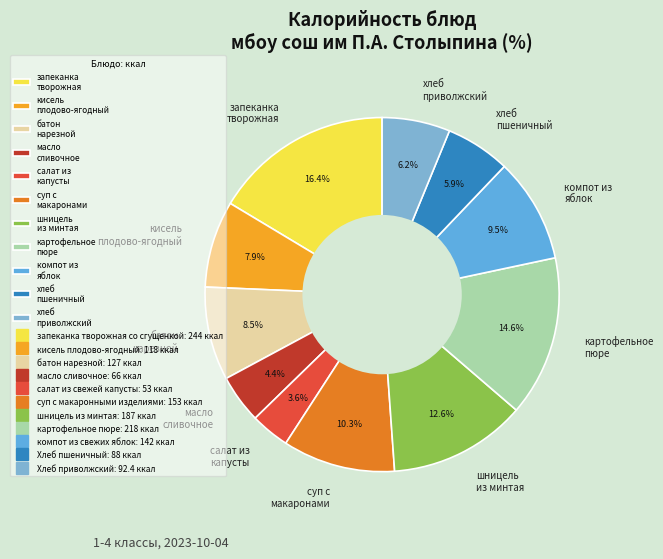

Does картофельное пюре represent more than half of the total?

No